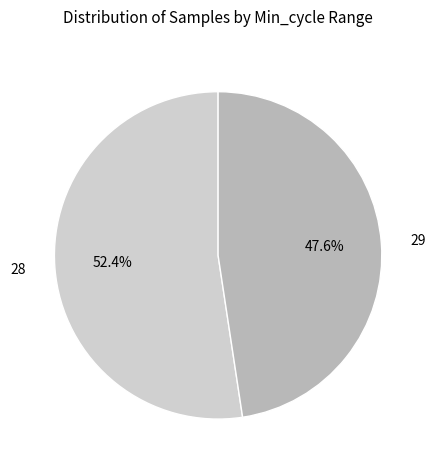

Is there any slice that represents more than half of the pie?

Yes